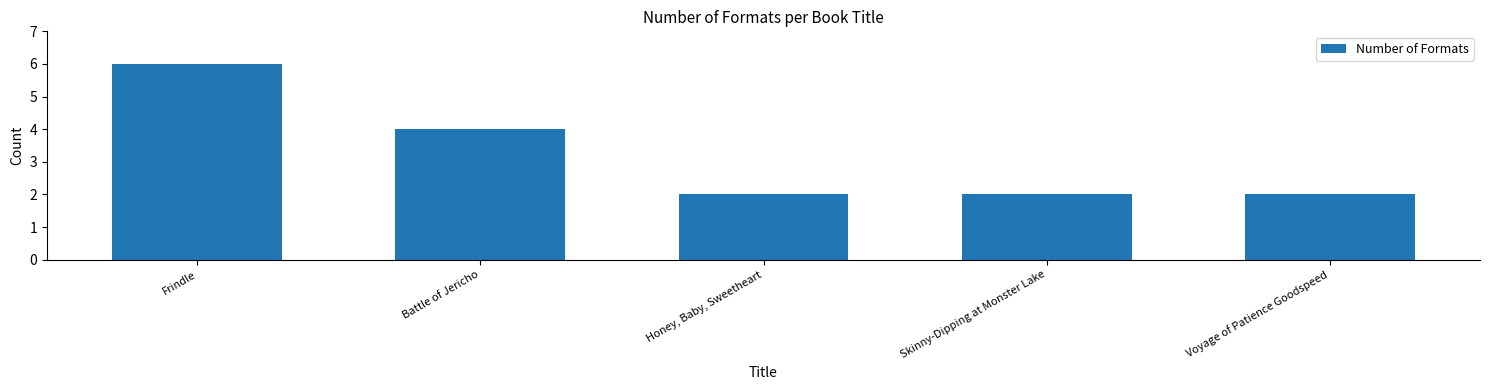

Is it true that the value at Voyage of Patience Goodspeed is 1?

False